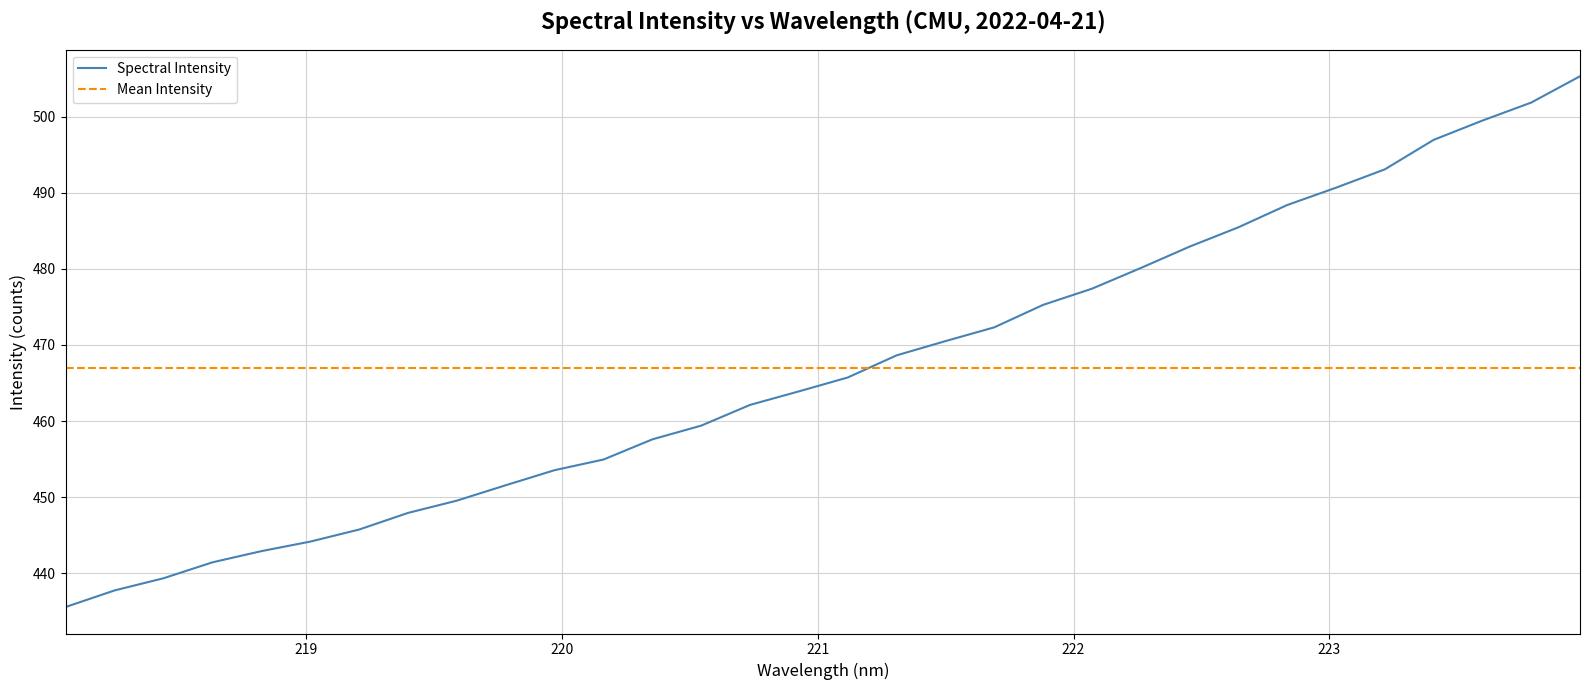

What is the sum of the values at 220.9264 and 220.5444?

923.3